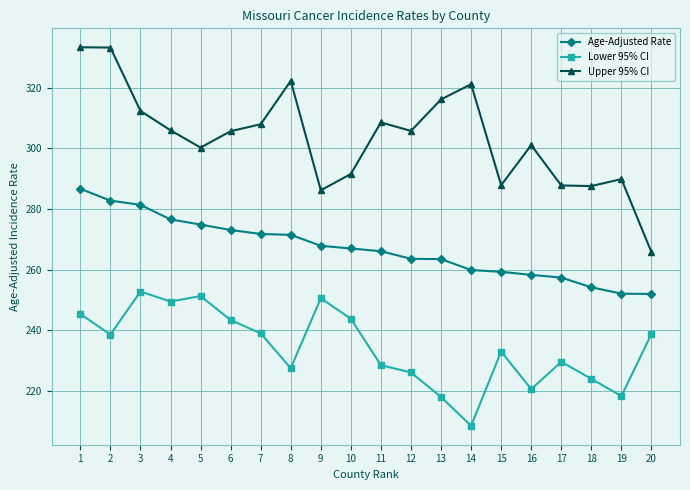

What is the value of the Age-Adjusted Rate point at the 5th from the left?

274.9